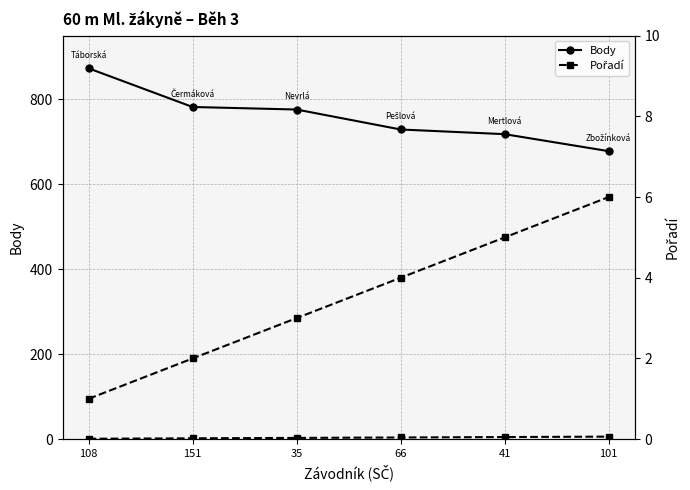

At which category is the sum across all series the highest?

108